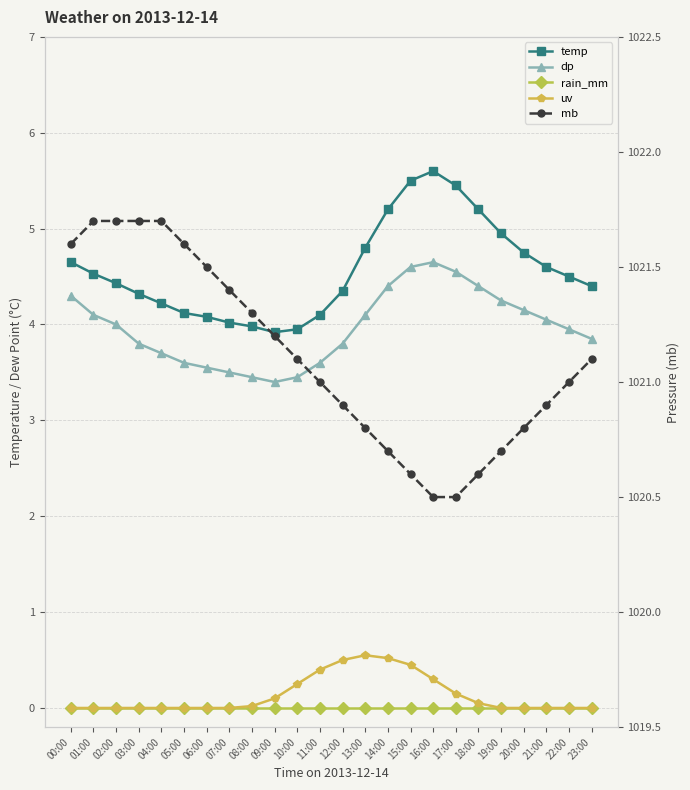

What is the label of the 13th point from the right?

11:00